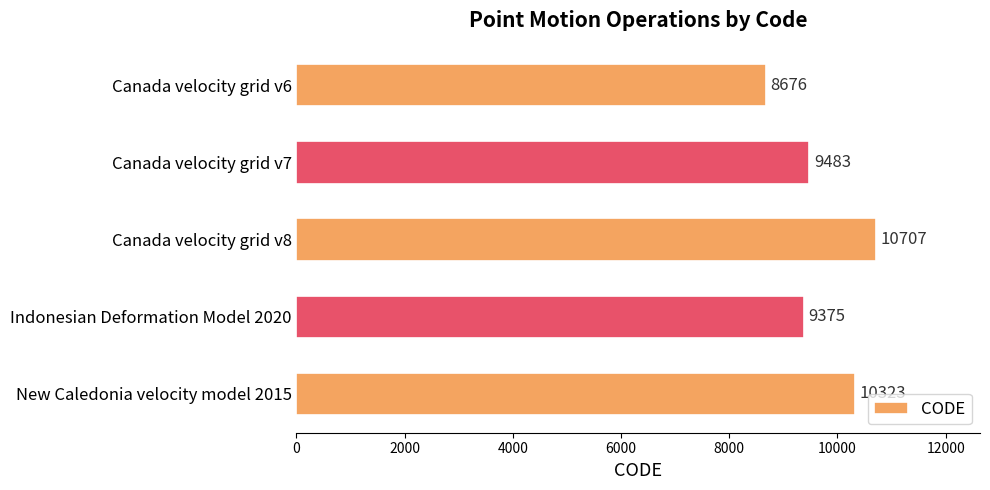

How many distinct data groups are displayed?

1